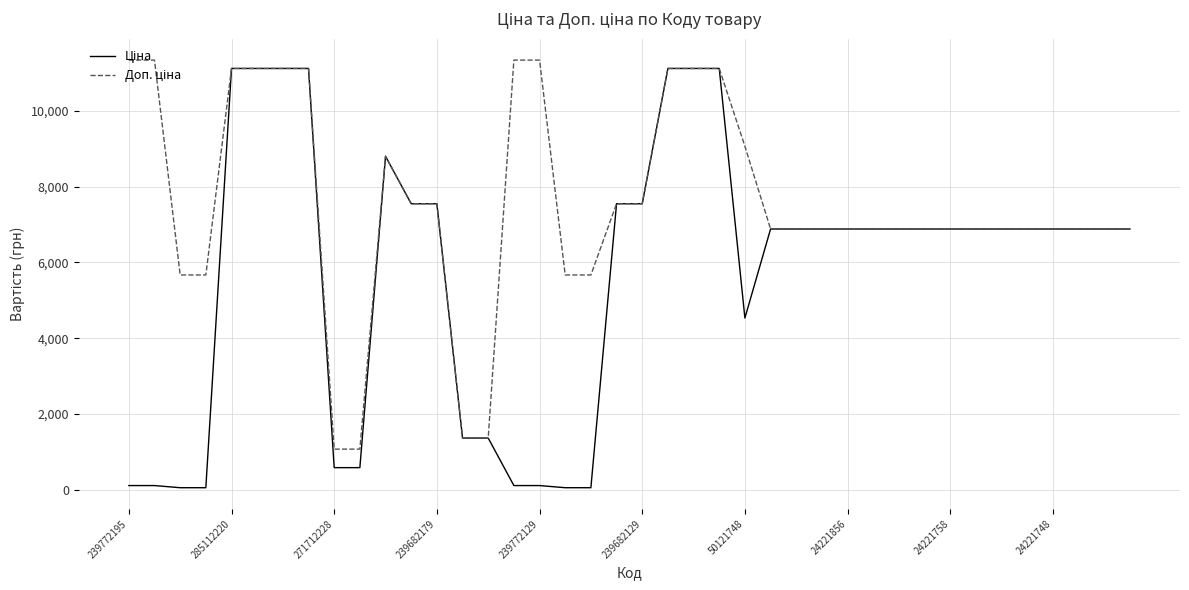

What is the greatest value displayed?

11334.0